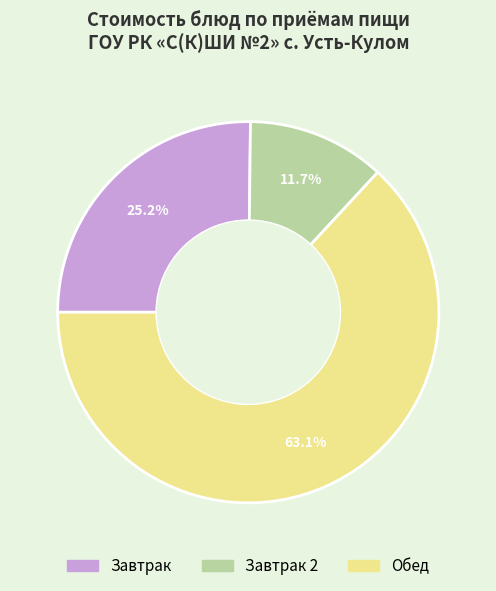

To the nearest percent, what is the average slice percentage?

33%